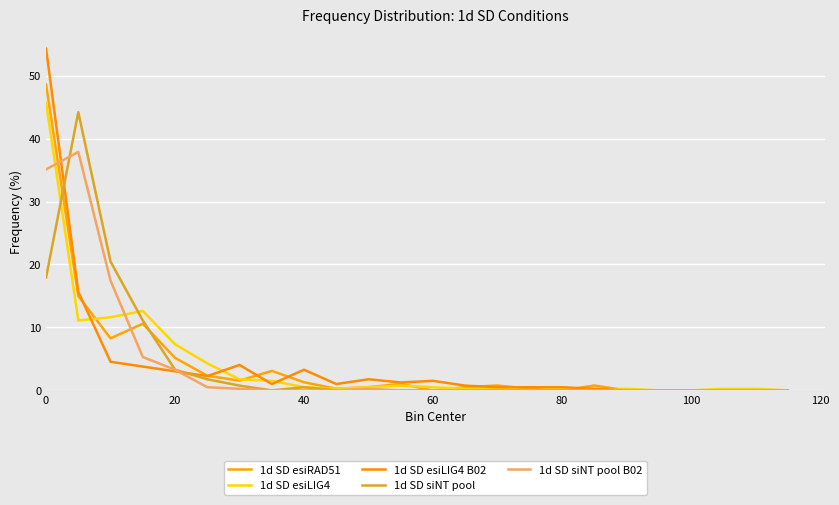

How many lines are shown in the chart?

5